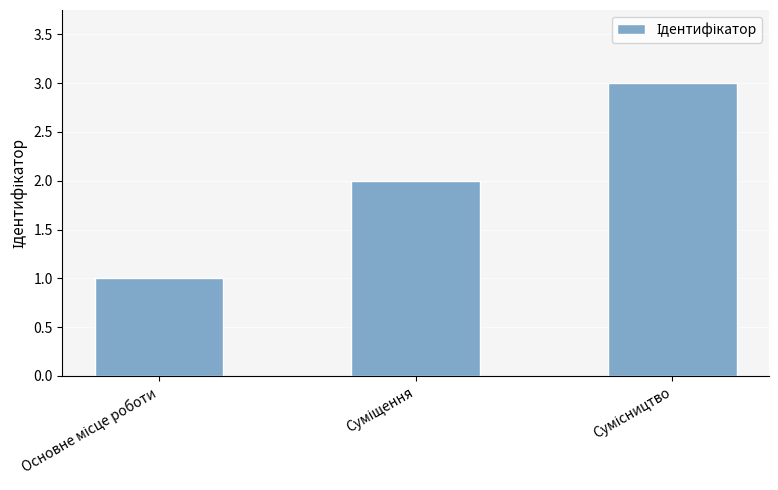

What is the sum of all values?

6